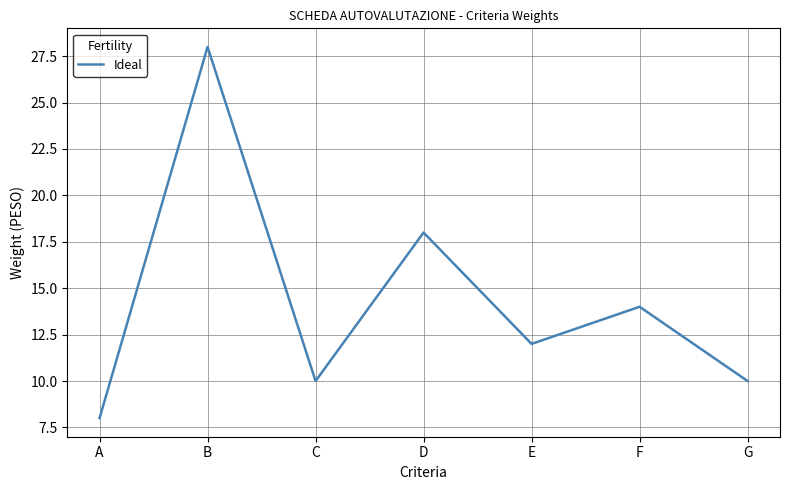

The value at G is 10. True or false?

True